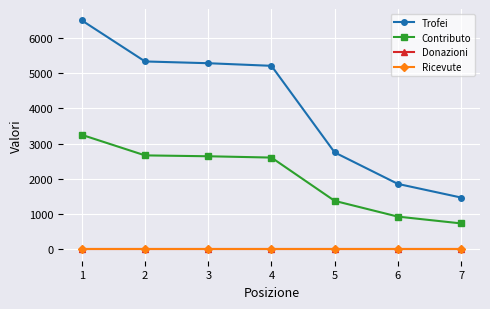

The Contributo series shows 440 at 5. True or false?

False